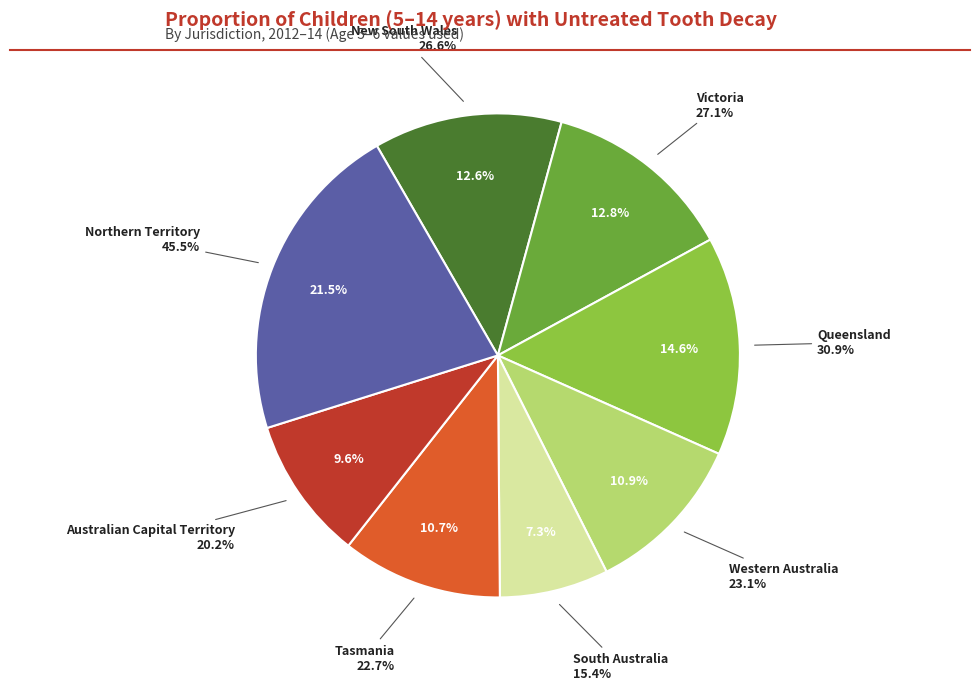

Which slice is the largest?

Northern Territory